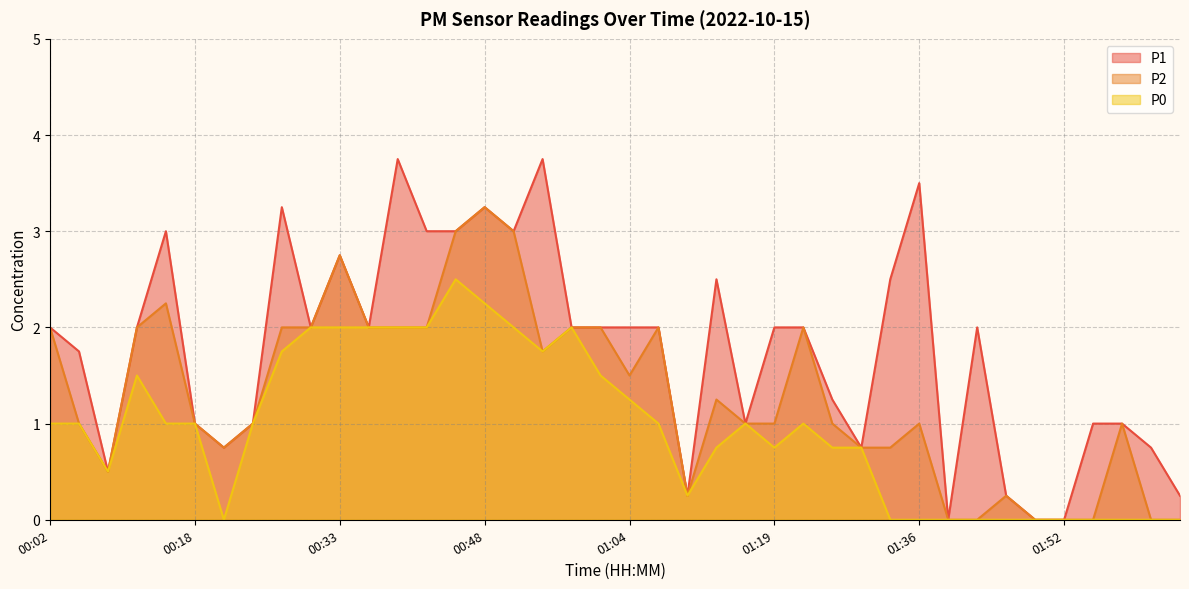

At which category does P0 reach its first local valley?

00:08